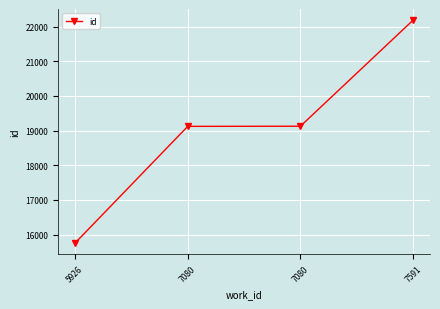

Reading left to right, list all the values displayed in this chart.

15755	19123	19127	22189